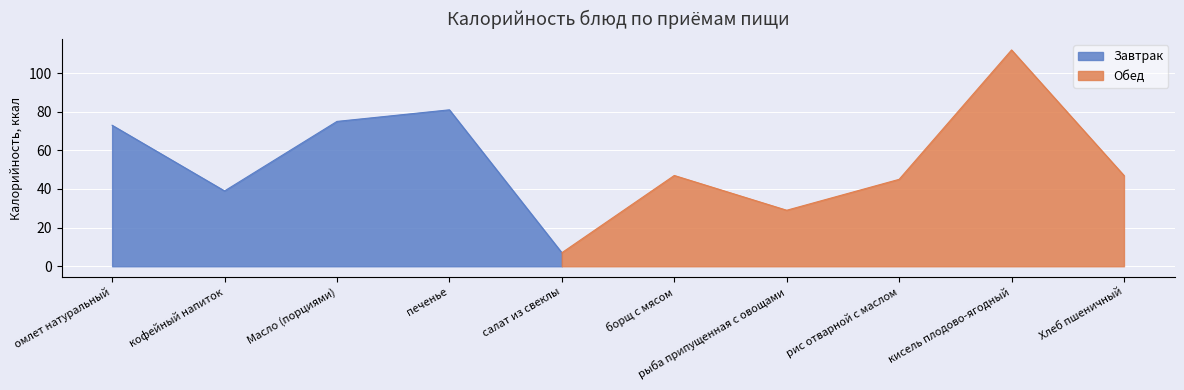

The Завтрак series shows 18 at омлет натуральный. True or false?

False